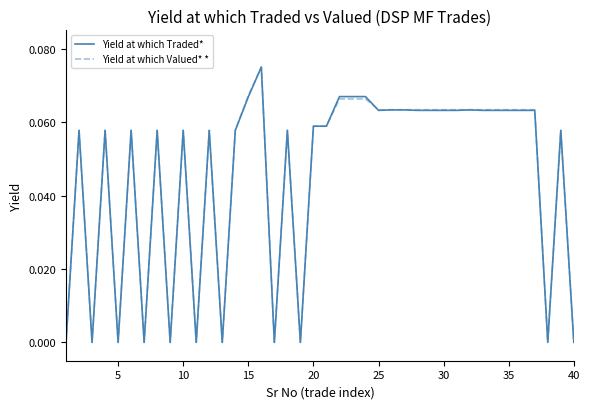

What is the sum of all Yield at which Traded* values?

1.8